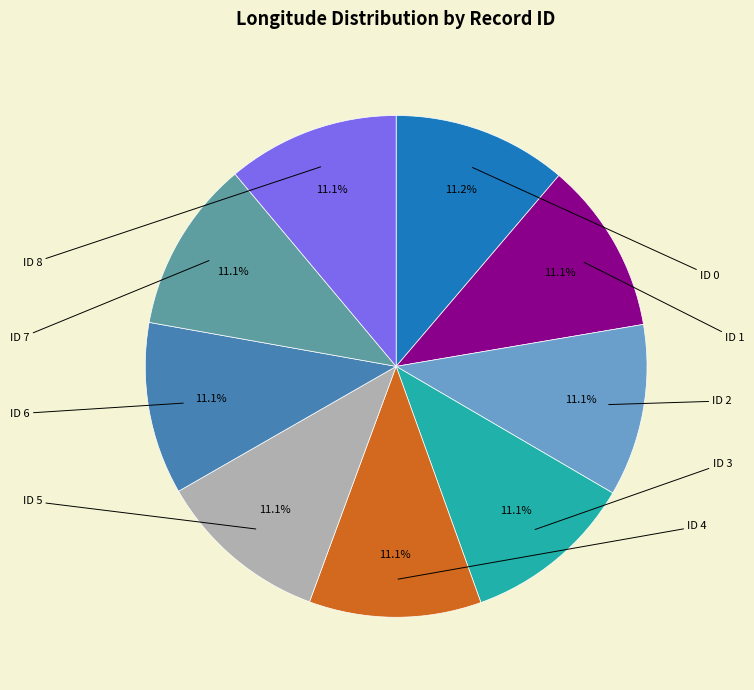

Which slice is the largest?

ID 0